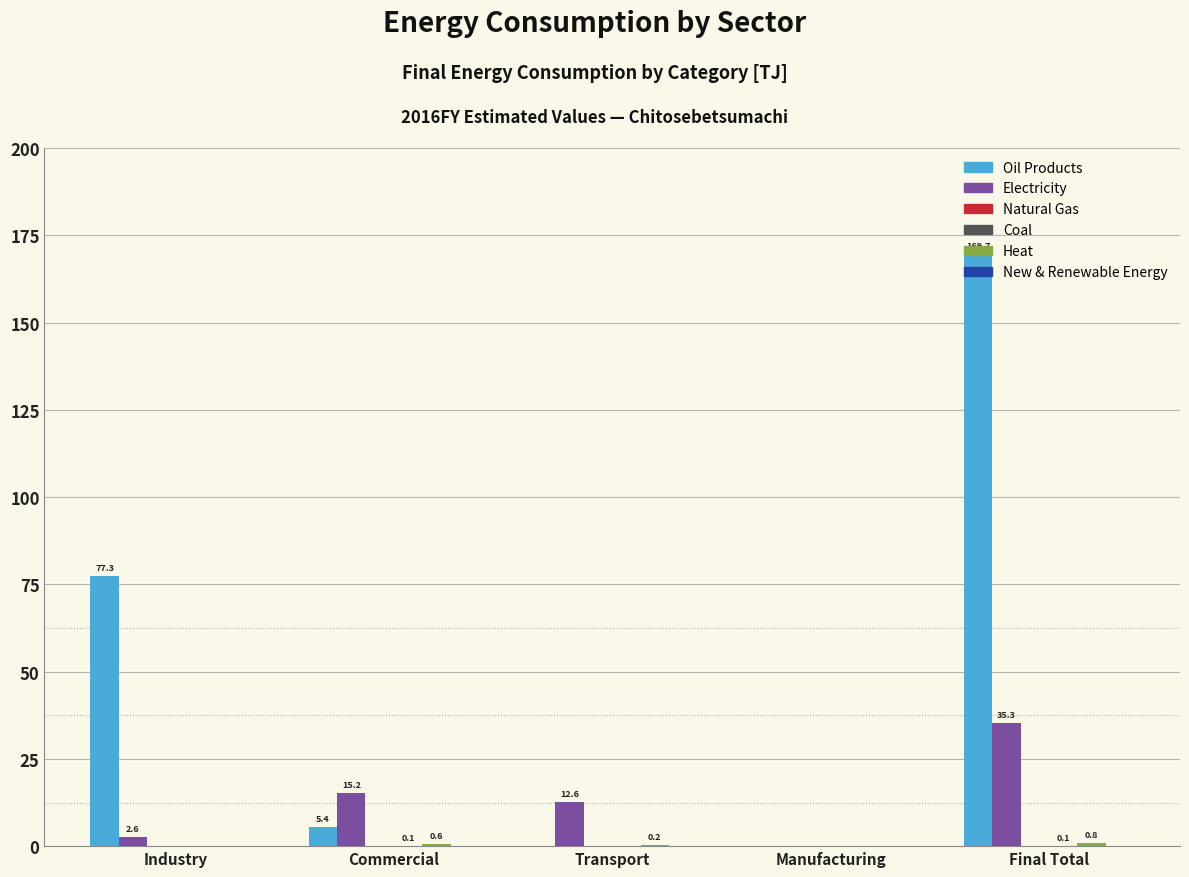

What is the greatest value displayed?

169.7